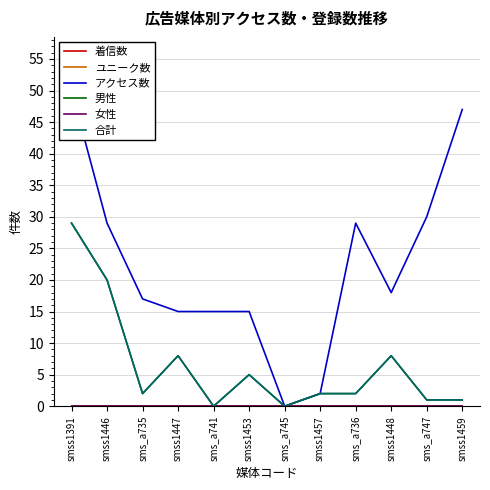

What is the average value of the アクセス数 series?

22